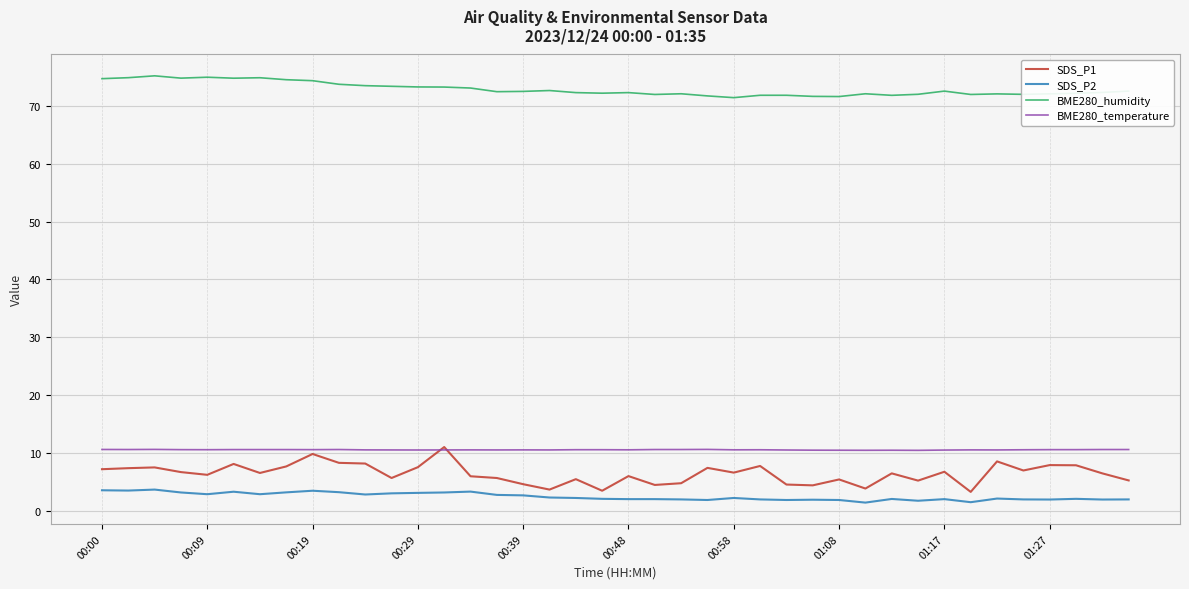

Which series has the largest total across all categories?

BME280_humidity